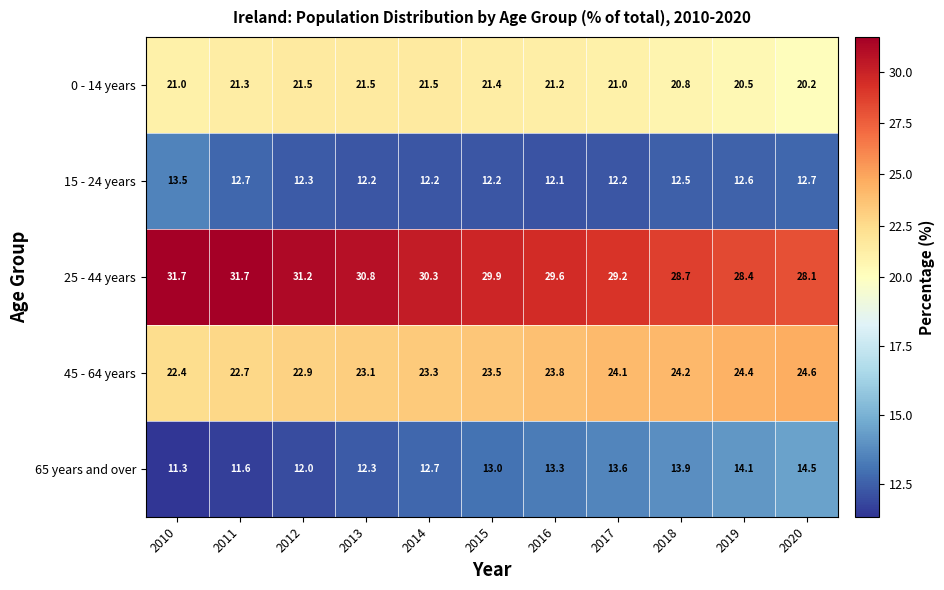

Which series has the largest range (max minus min)?

25 - 44 years